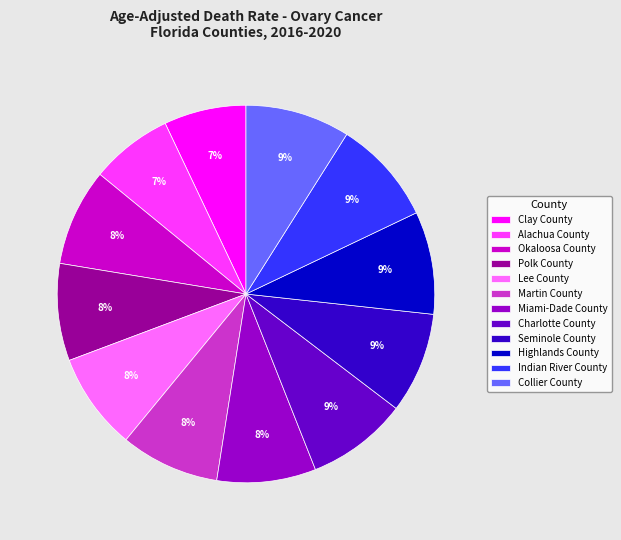

How many slices are in this pie chart?

12